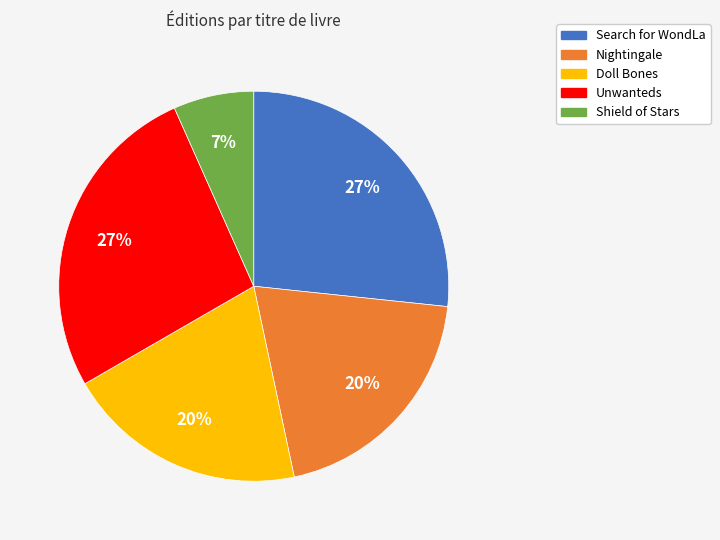

The Nightingale slice represents 20% of the pie. True or false?

True